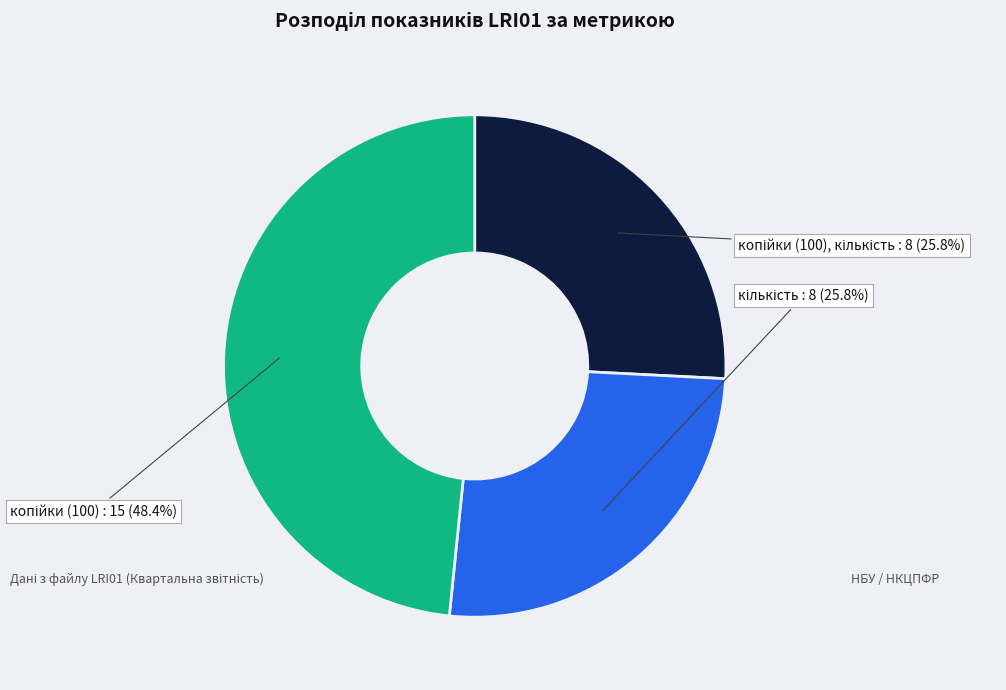

Is there any slice that represents more than half of the pie?

No